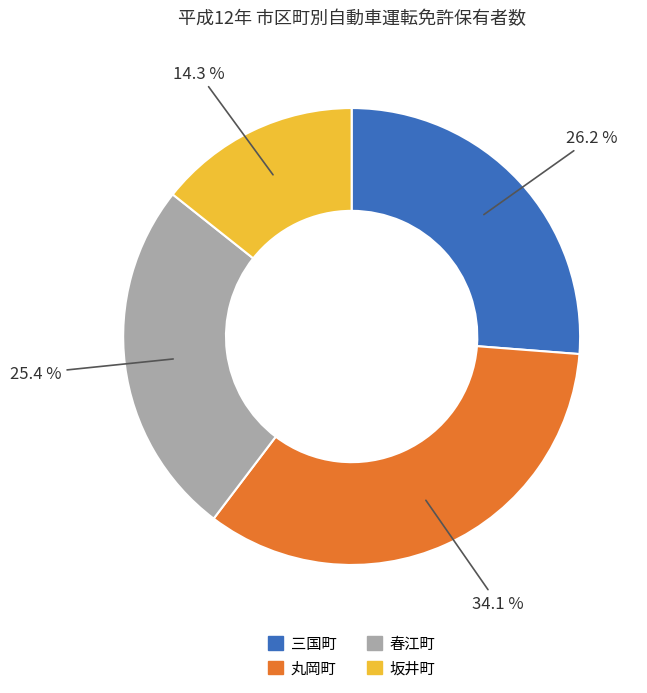

Which slice is the smallest?

坂井町